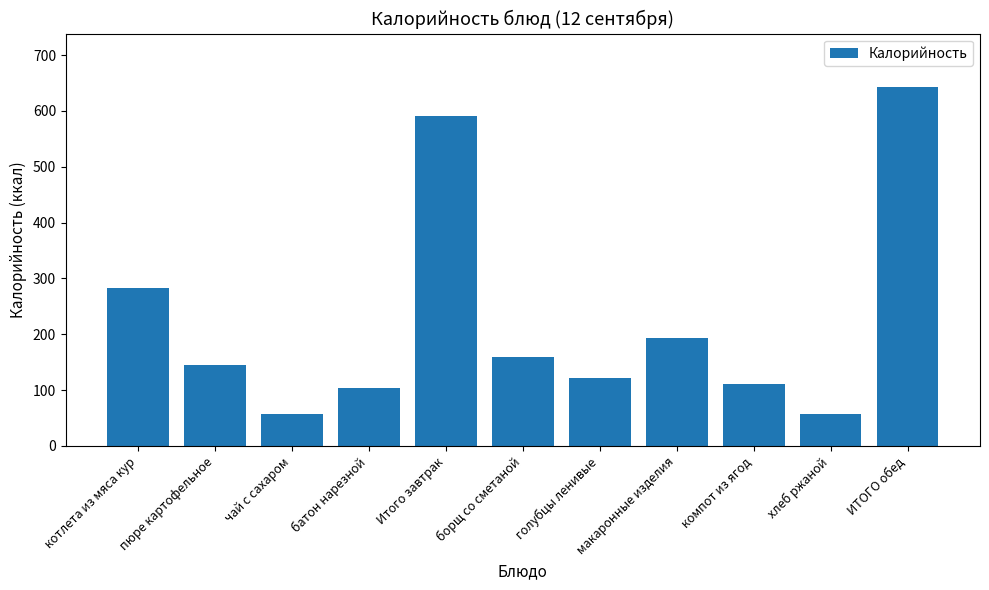

What is the label of the 7th bar from the right?

Итого завтрак